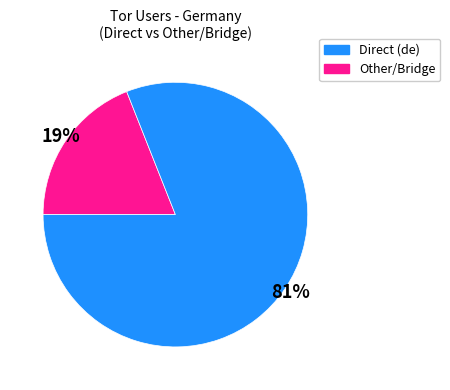

How many segments does this pie chart have?

2